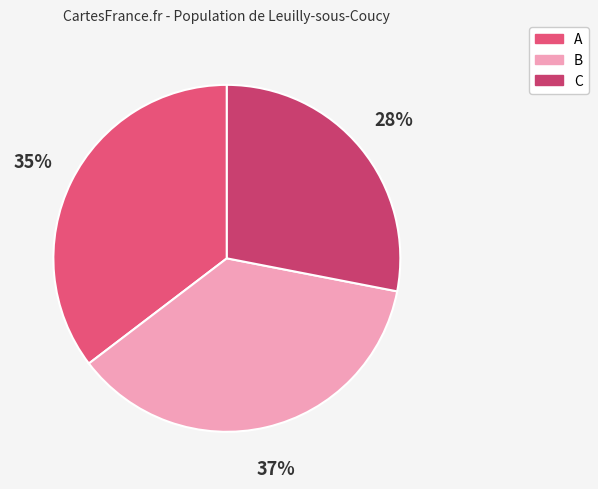

Rank the categories by value from lowest to highest.

C, A, B